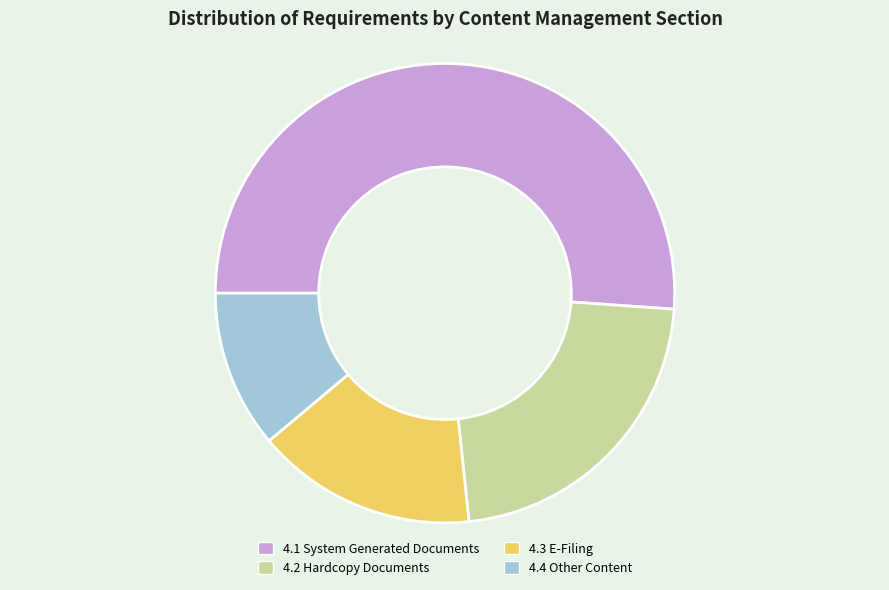

What is the ratio of the value at 4.1 System Generated Documents to the value at 4.3 E-Filing?

3.3